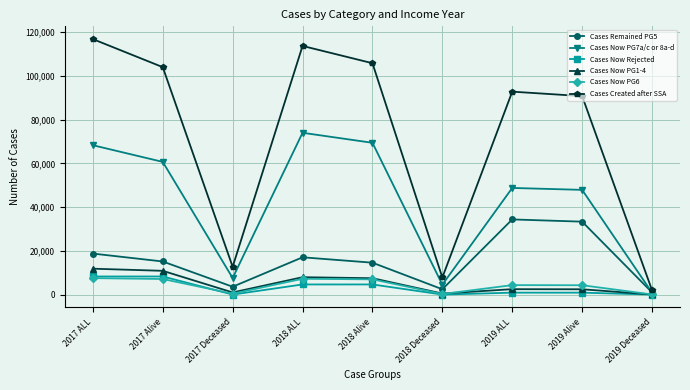

At which label does Cases Remained PG5 first exceed 15133?

2017 ALL